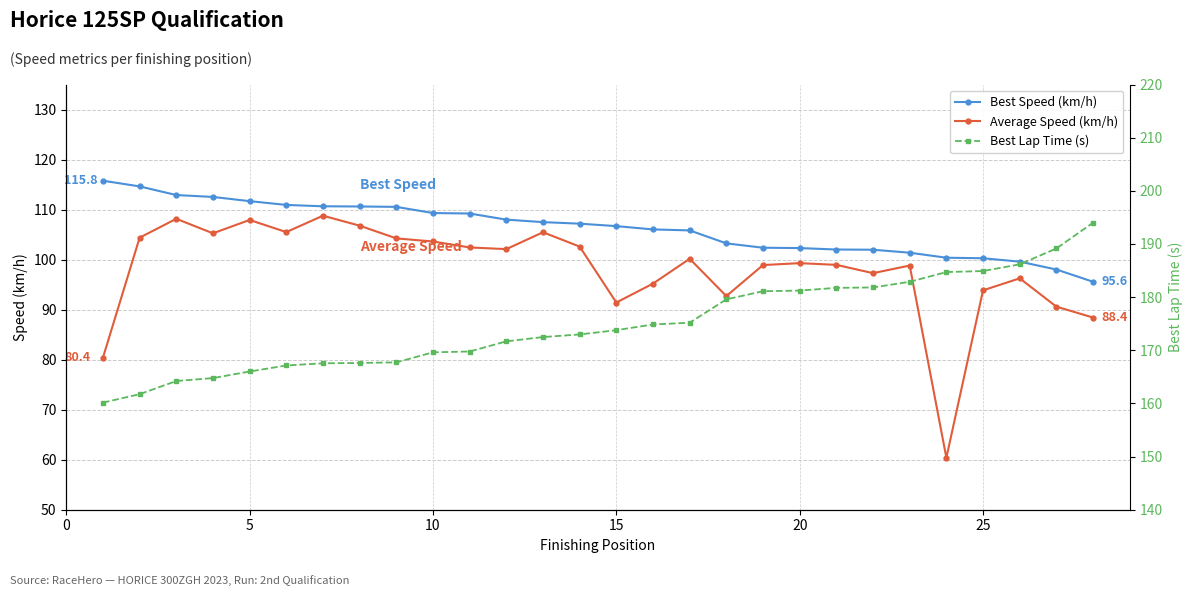

True or false: Best Speed (km/h) and Average Speed (km/h) cross at least once.

False